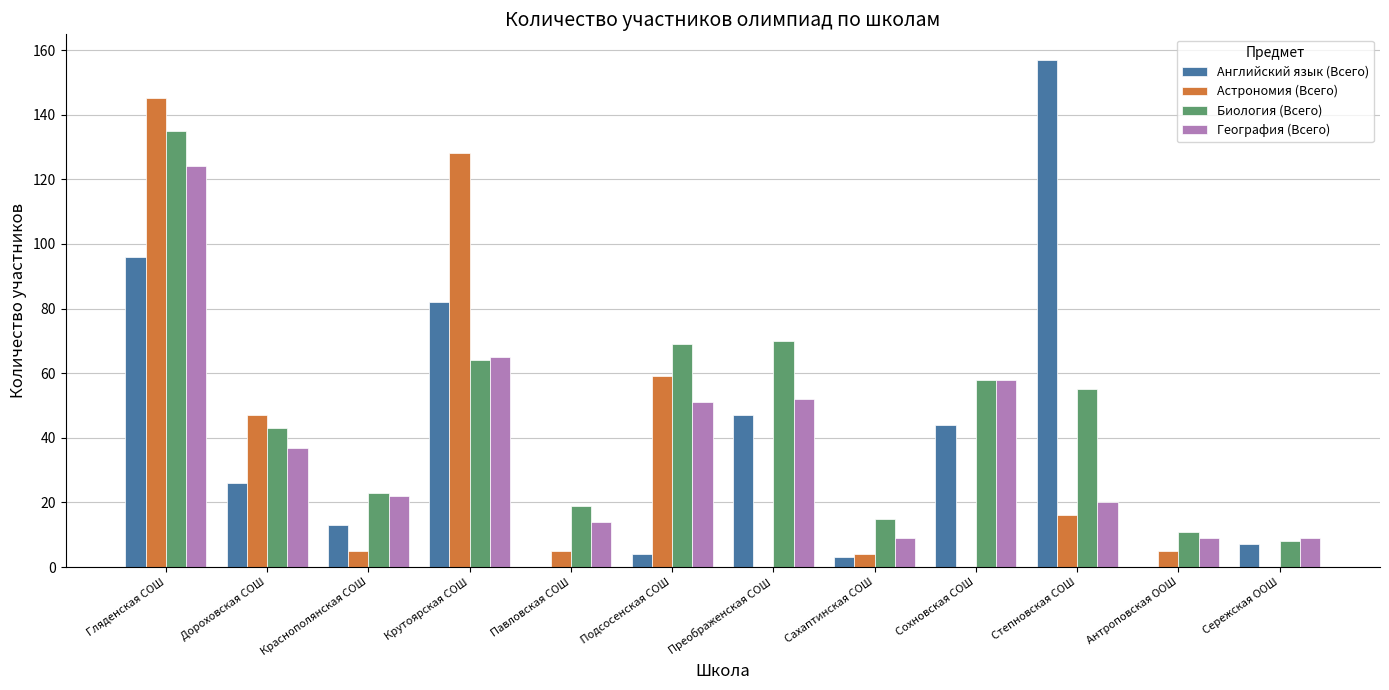

Reading left to right, extract all data points from this chart.

Английский язык (Всего): Гляденская СОШ=96	Дороховская СОШ=26	Краснополянская СОШ=13	Крутоярская СОШ=82	Павловская СОШ=0	 Подсосенская СОШ=4	Преображенская СОШ=47	Сахаптинская СОШ=3	Сохновская СОШ=44	Степновская СОШ=157	Антроповская ООШ=0	Сережская ООШ=7
Астрономия (Всего): Гляденская СОШ=145	Дороховская СОШ=47	Краснополянская СОШ=5	Крутоярская СОШ=128	Павловская СОШ=5	 Подсосенская СОШ=59	Преображенская СОШ=0	Сахаптинская СОШ=4	Сохновская СОШ=0	Степновская СОШ=16	Антроповская ООШ=5	Сережская ООШ=0
Биология (Всего): Гляденская СОШ=135	Дороховская СОШ=43	Краснополянская СОШ=23	Крутоярская СОШ=64	Павловская СОШ=19	 Подсосенская СОШ=69	Преображенская СОШ=70	Сахаптинская СОШ=15	Сохновская СОШ=58	Степновская СОШ=55	Антроповская ООШ=11	Сережская ООШ=8
География (Всего): Гляденская СОШ=124	Дороховская СОШ=37	Краснополянская СОШ=22	Крутоярская СОШ=65	Павловская СОШ=14	 Подсосенская СОШ=51	Преображенская СОШ=52	Сахаптинская СОШ=9	Сохновская СОШ=58	Степновская СОШ=20	Антроповская ООШ=9	Сережская ООШ=9